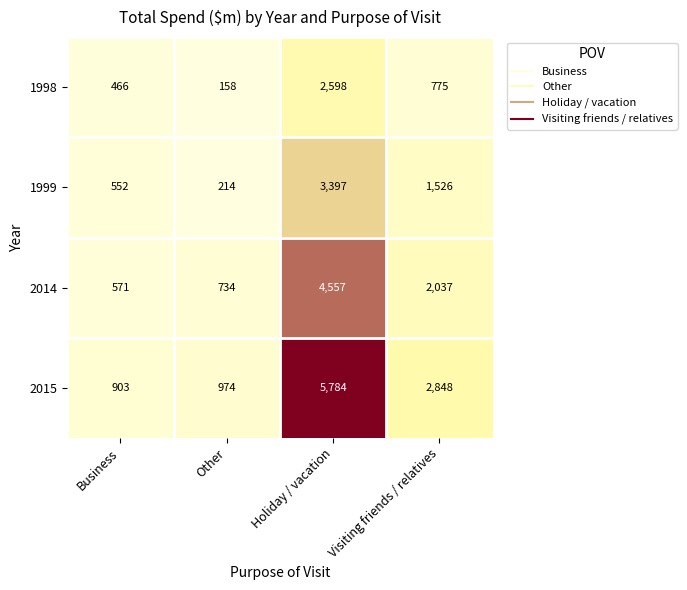

What is the approximate value of 1998 at Holiday / vacation, to the nearest 100?

2600